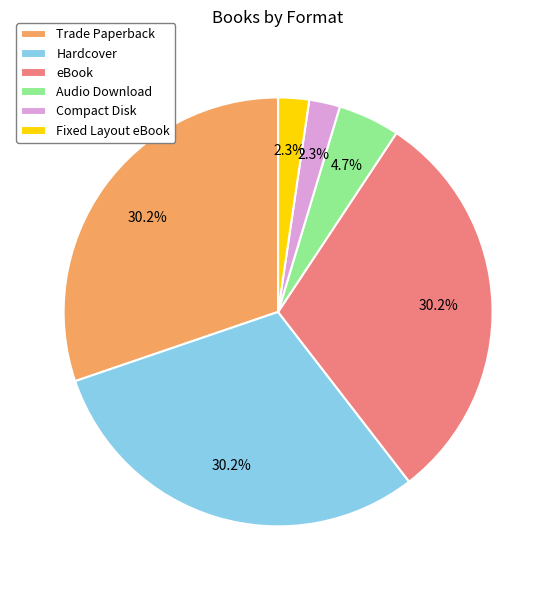

Count the number of slices in the pie.

6